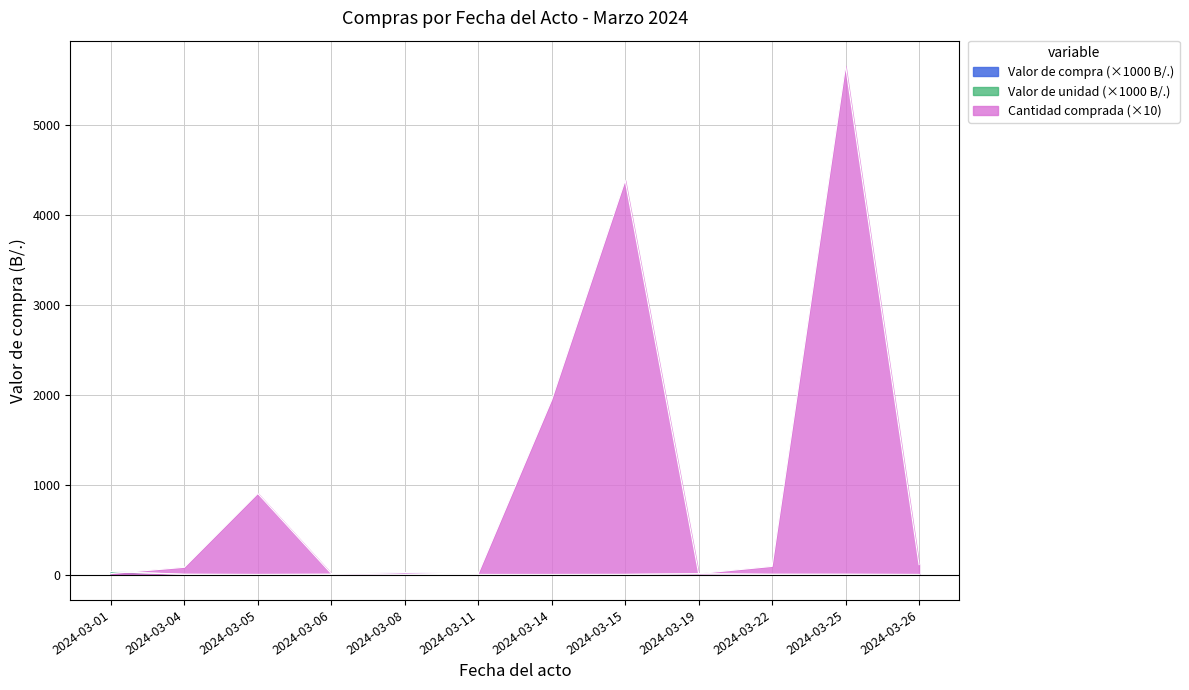

Which has a higher value, 2024-03-15 or 2024-03-25?

2024-03-25